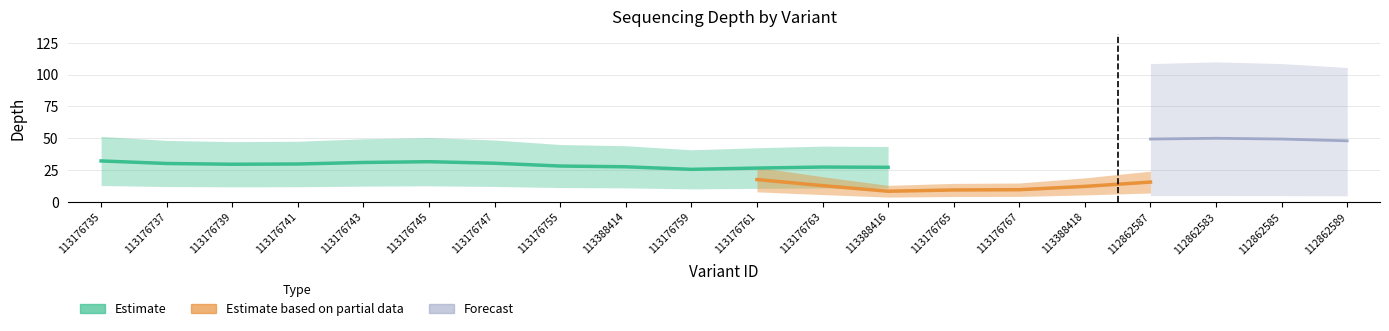

Which series changed the most between 113176743 and 112862585?

Forecast